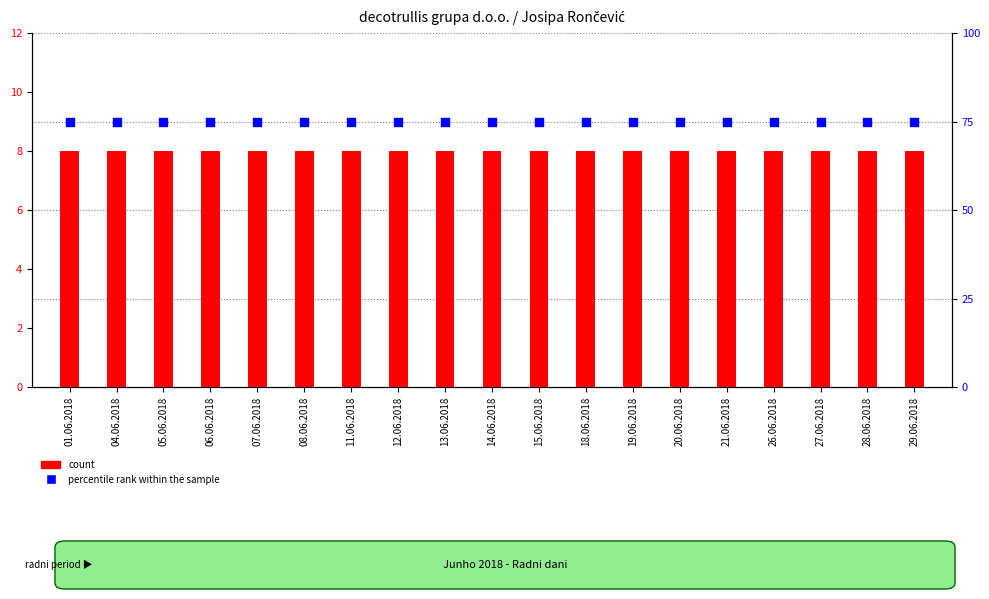

At how many categories does at least one series exceed 9?

19